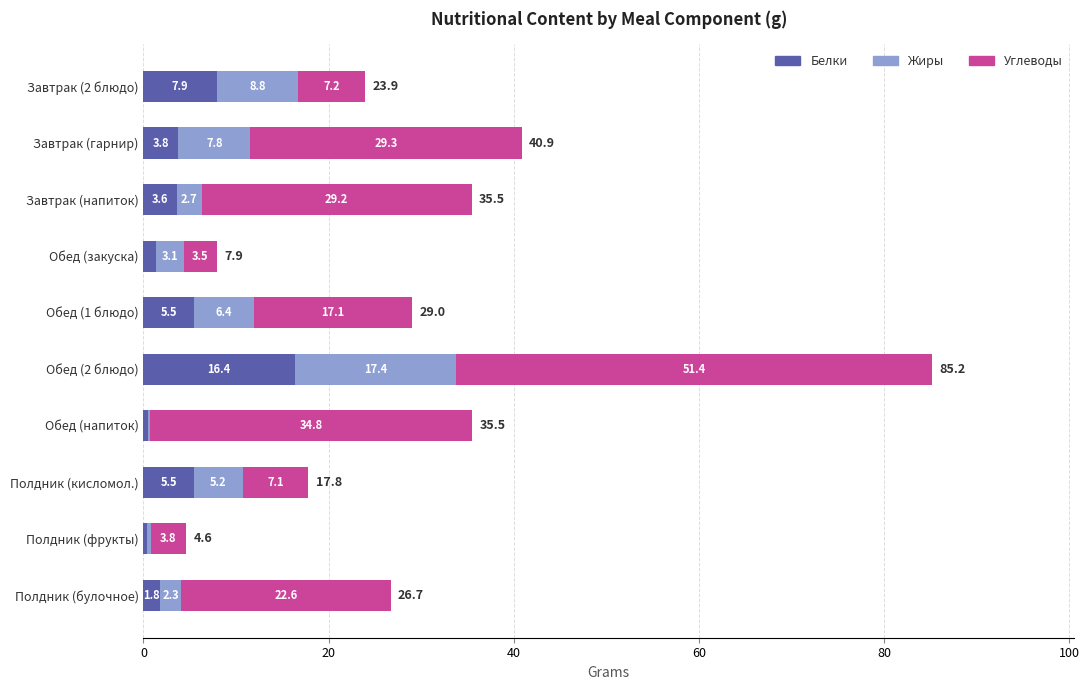

What is the total value across all series at Завтрак (гарнир)?

40.9